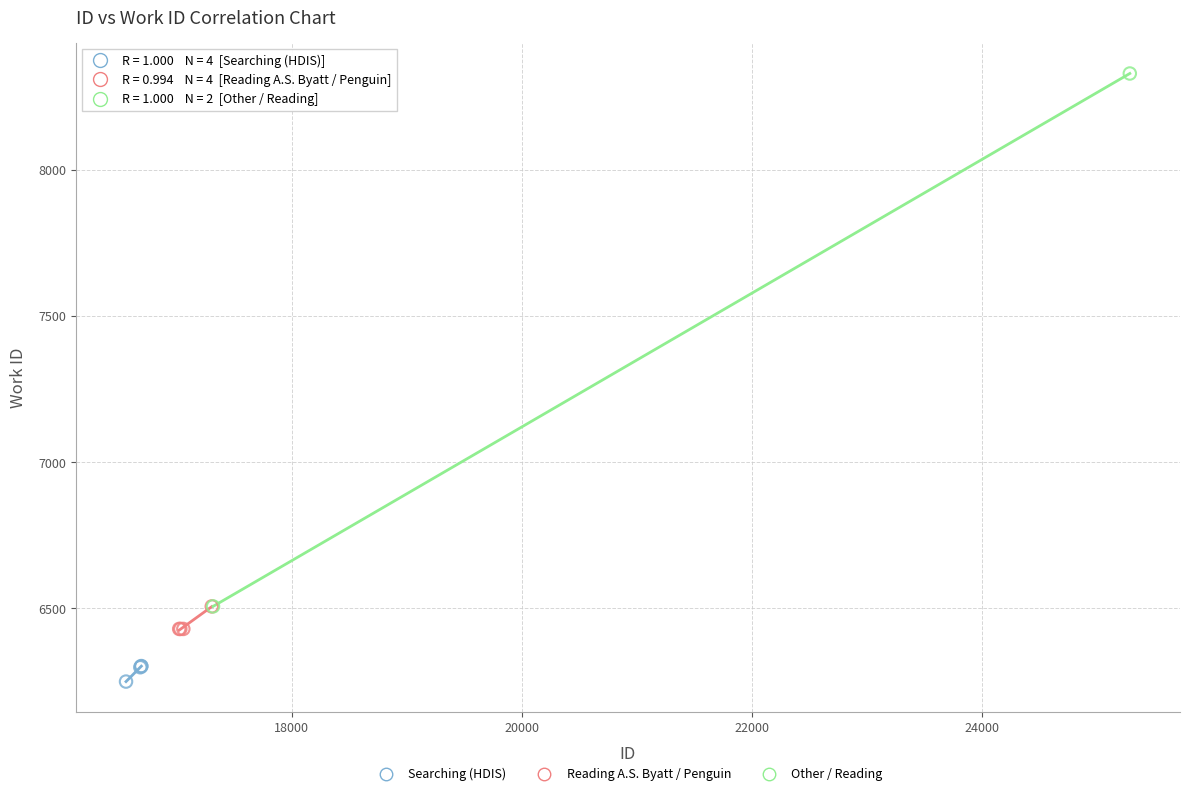

Which series reaches the maximum Y coordinate?

Other / Reading